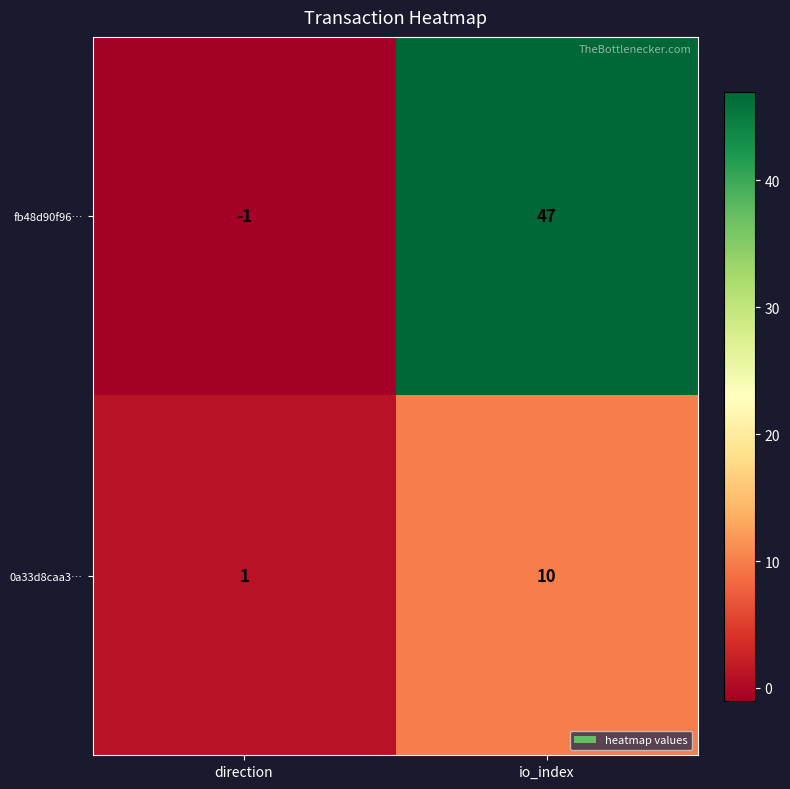

What is the approximate value of 0a33d8caa3… at io_index?

10